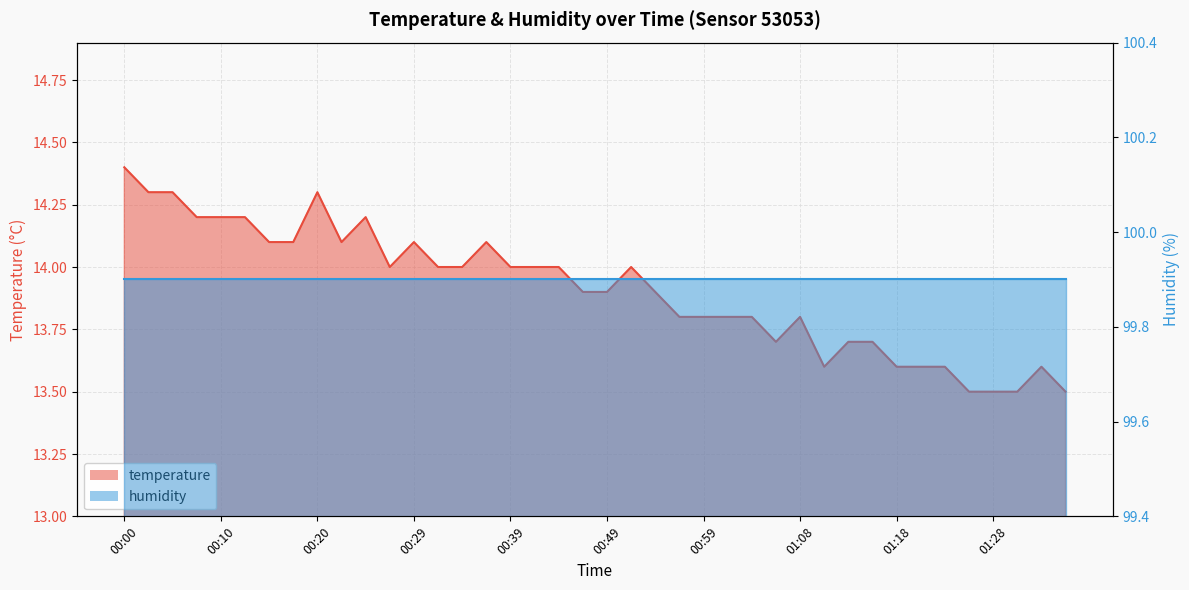

Where does the data first go above 14?

00:00